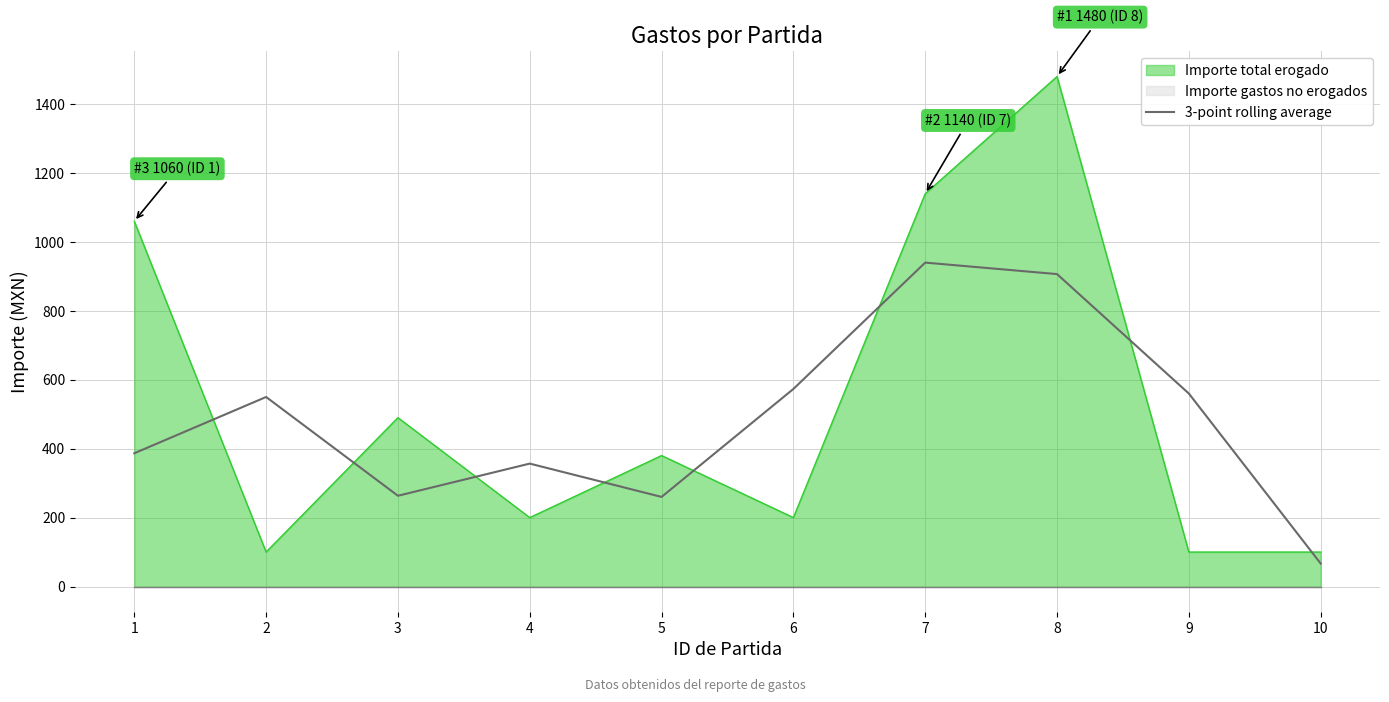

Where is the first local maximum?

2